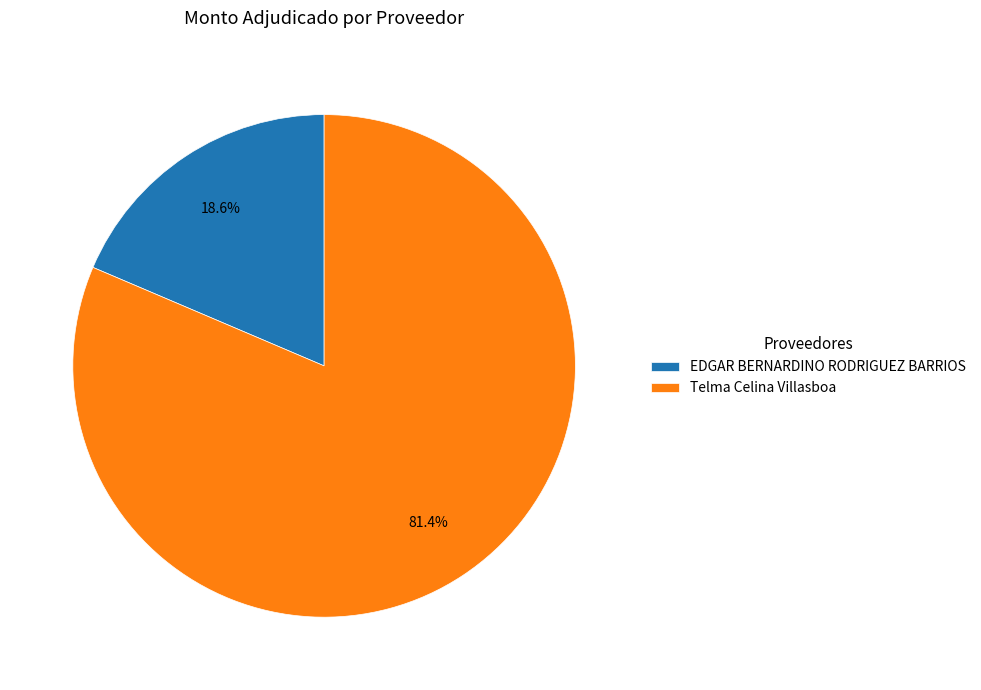

Is the sum of EDGAR BERNARDINO RODRIGUEZ BARRIOS and Telma Celina Villasboa greater than half?

Yes